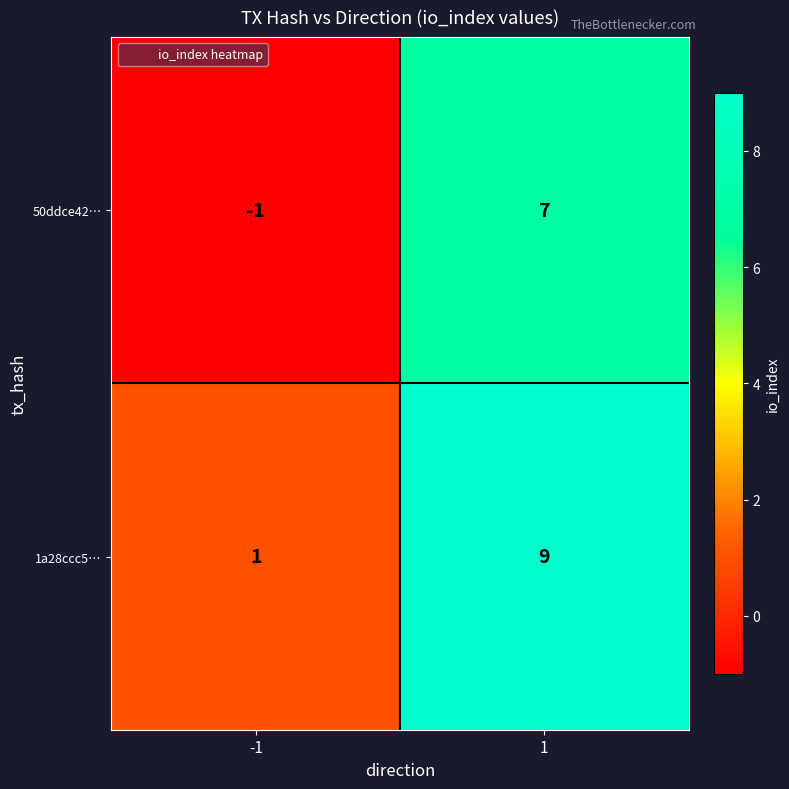

Reading left to right, extract all data points from this chart.

50ddce42…: -1=-1	1=7
1a28ccc5…: -1=1	1=9